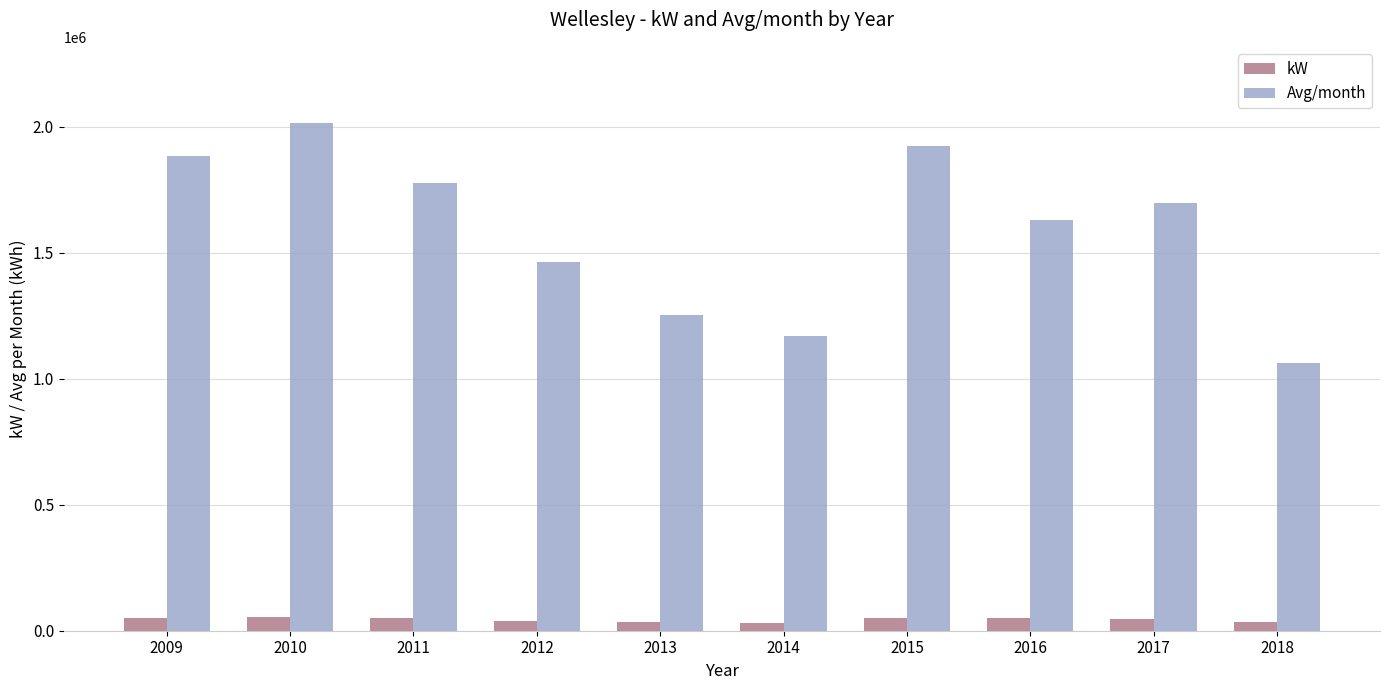

Where does the kW series first go above 49138?

2009